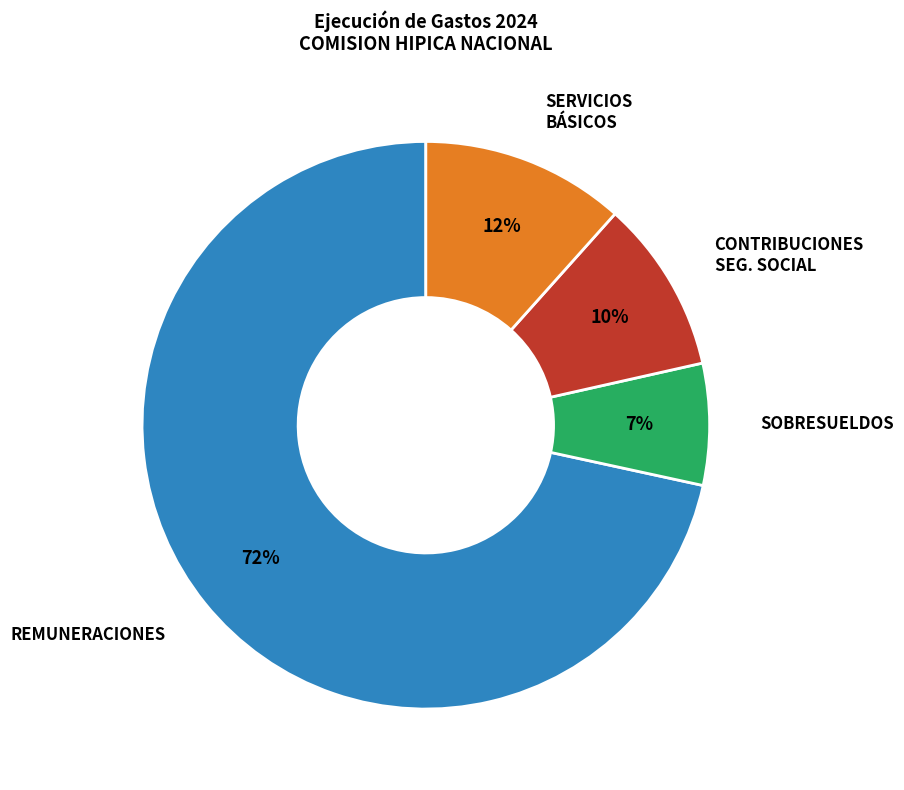

To the nearest percent, what is the average slice percentage?

25%